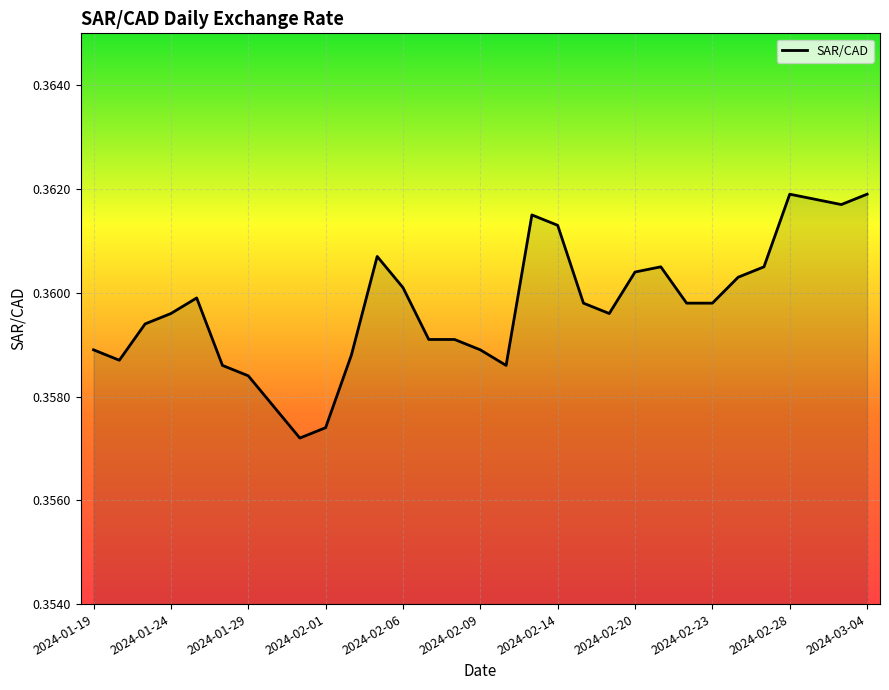

True or false: the data shows 0.2 at 2024-02-23.

False